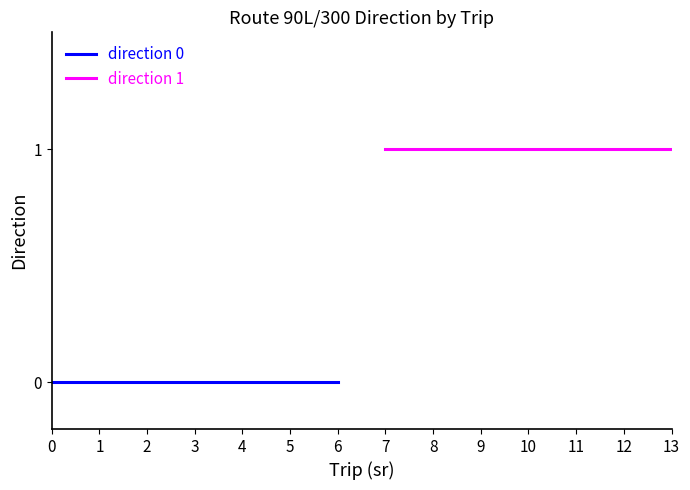

Reading right to left, extract all data points from this chart.

direction 0: 0	0	0	0	0	0	0
direction 1: 1	1	1	1	1	1	1